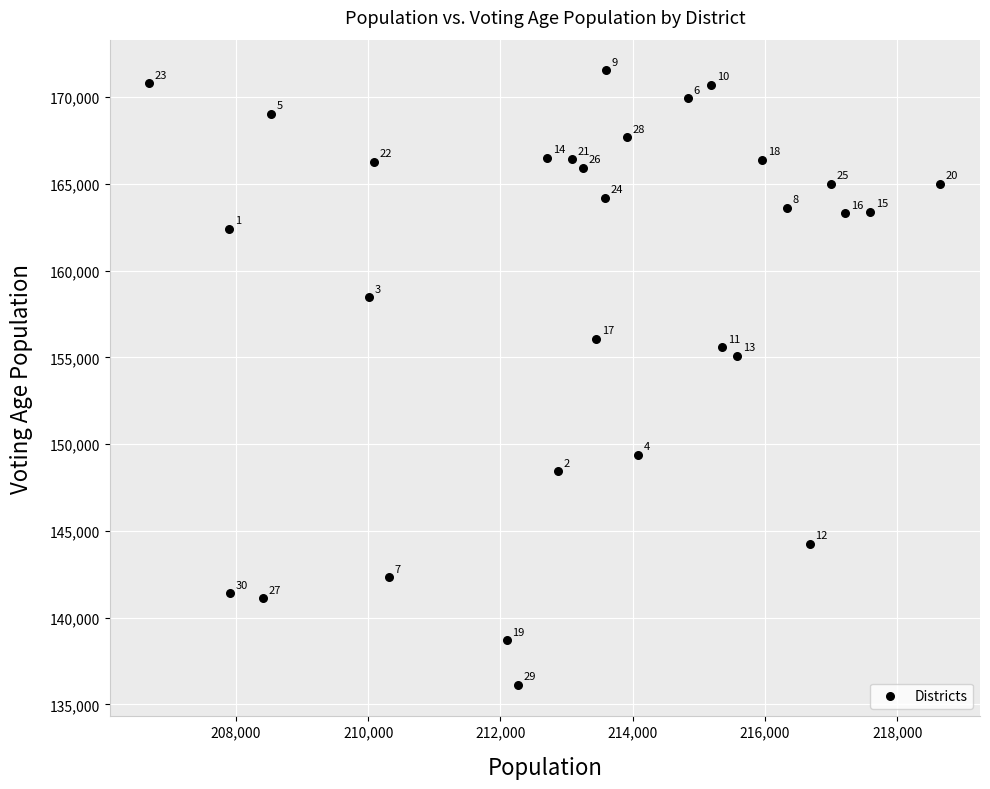

What is the range of X values (max minus min)?

11958